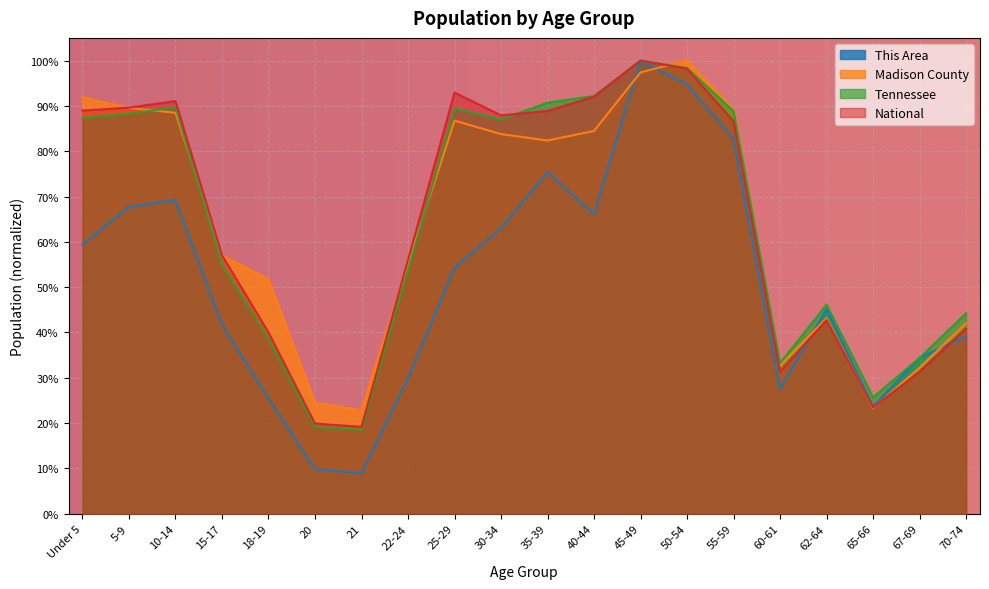

What is the label of the 3rd point from the left?

10-14